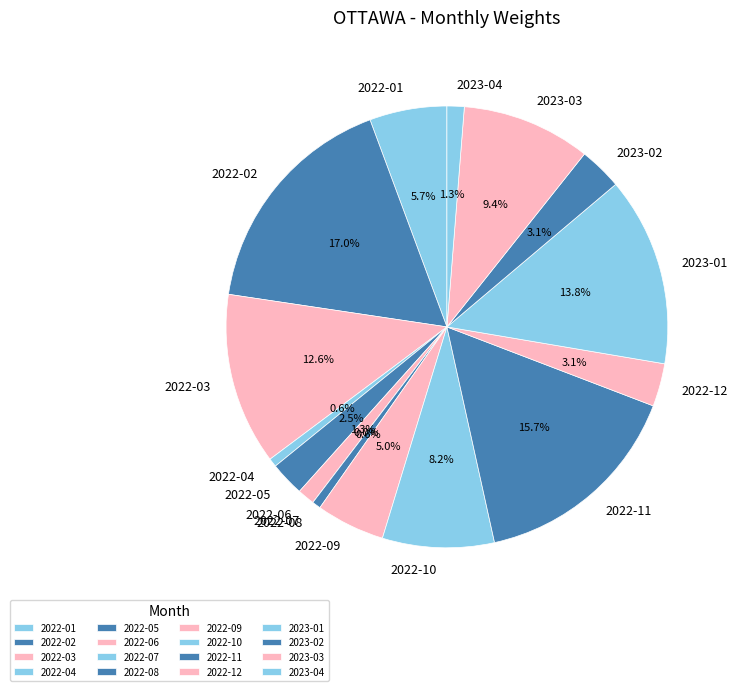

Between 2022-05 and 2022-01, which is larger?

2022-01